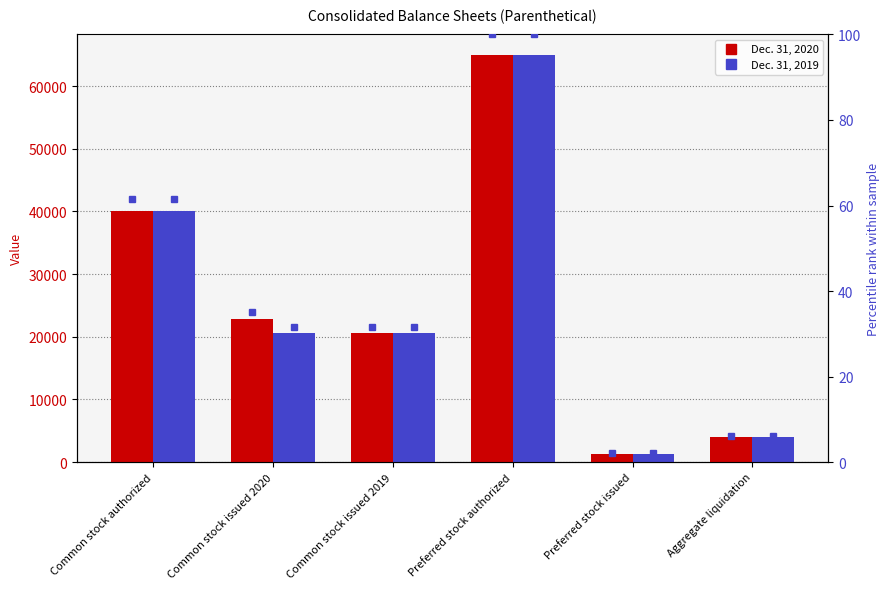

Between Common stock issued 2019 and Aggregate liquidation, which is larger?

Common stock issued 2019